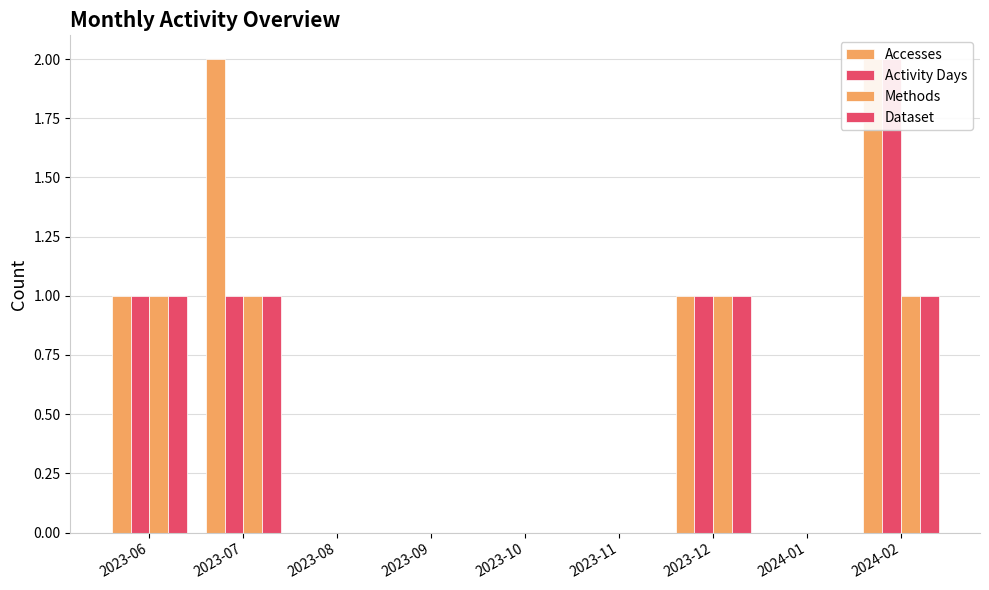

Reading left to right, list all the values displayed in this chart.

Accesses: 2023-06=1	2023-07=2	2023-08=0	2023-09=0	2023-10=0	2023-11=0	2023-12=1	2024-01=0	2024-02=2
Activity Days: 2023-06=1	2023-07=1	2023-08=0	2023-09=0	2023-10=0	2023-11=0	2023-12=1	2024-01=0	2024-02=2
Methods: 2023-06=1	2023-07=1	2023-08=0	2023-09=0	2023-10=0	2023-11=0	2023-12=1	2024-01=0	2024-02=1
Dataset: 2023-06=1	2023-07=1	2023-08=0	2023-09=0	2023-10=0	2023-11=0	2023-12=1	2024-01=0	2024-02=1